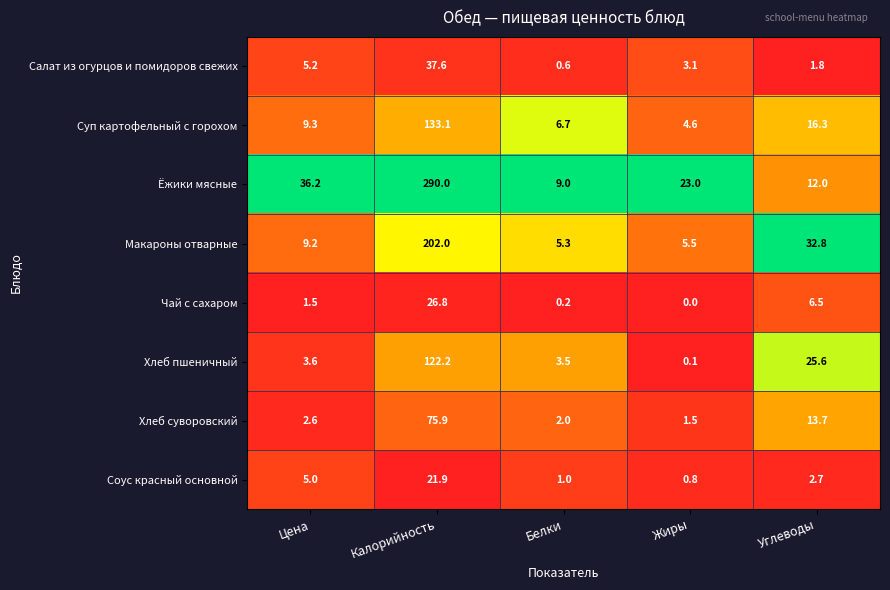

Read the Салат из огурцов и помидоров свежих value at Жиры.

3.1